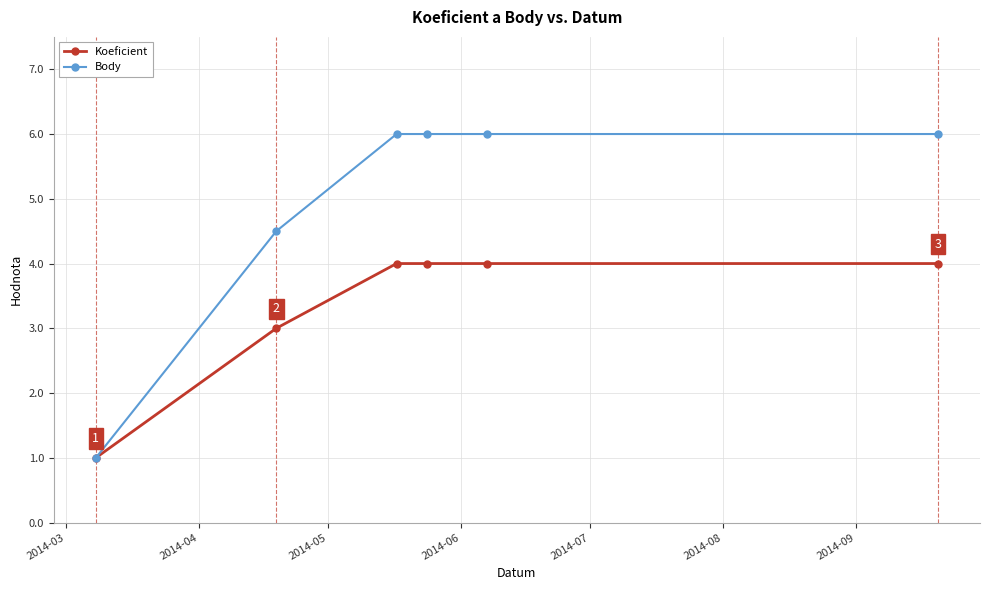

Which series has the widest spread of values?

Body